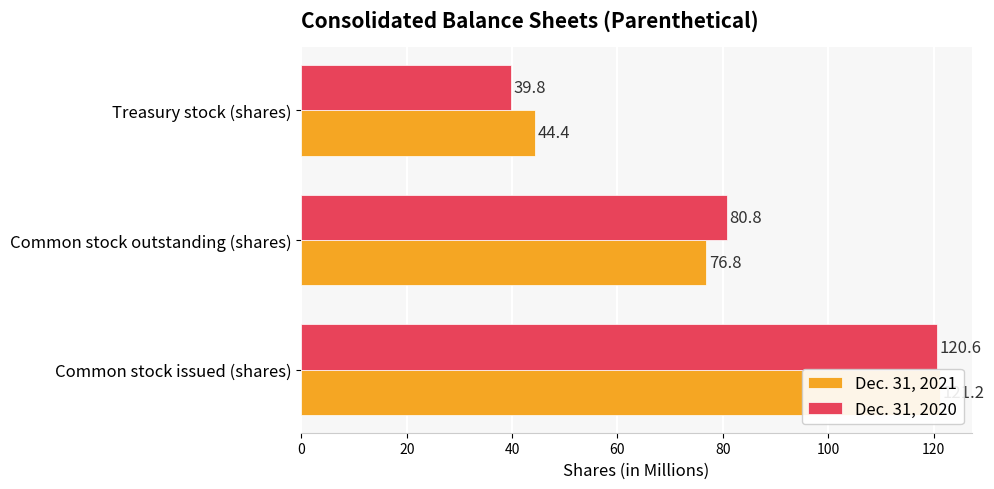

Between Common stock issued (shares) and Treasury stock (shares), which series saw the biggest shift?

Dec. 31, 2020